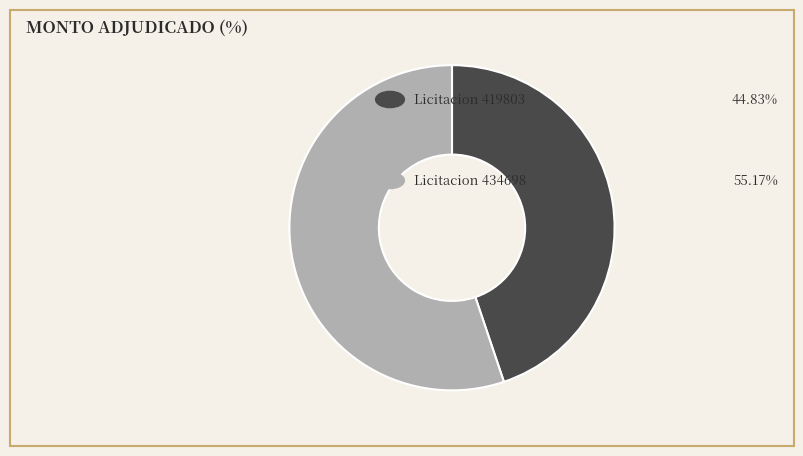

Does any single category account for the majority?

Yes